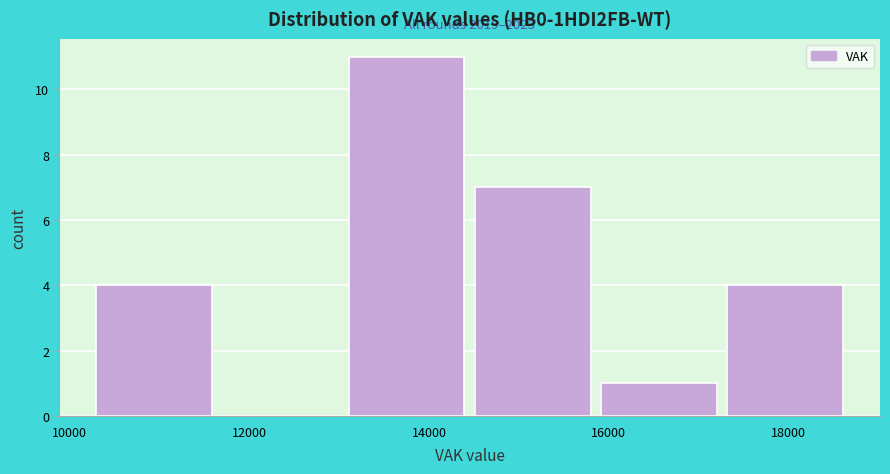

Over which range of the x-axis is the bar tallest?

13200 to 14600